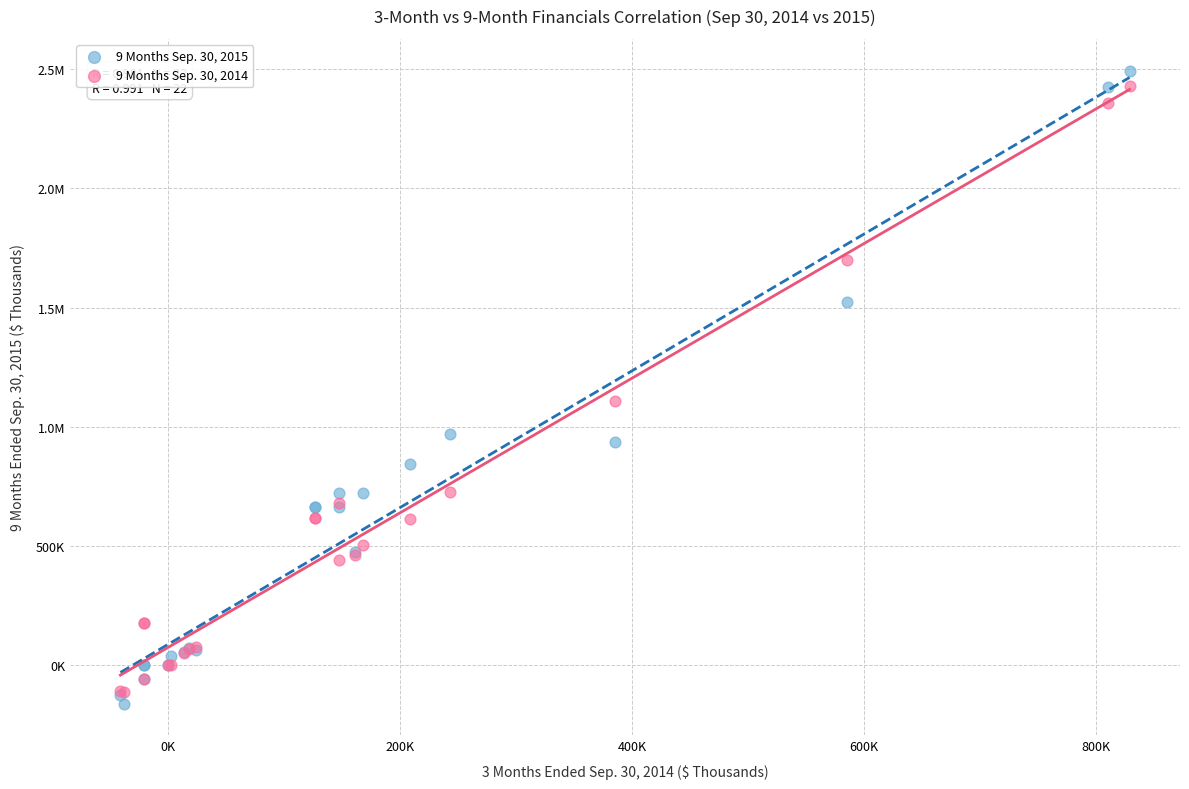

What are all the series names shown in the legend?

9 Months Sep. 30, 2015, 9 Months Sep. 30, 2014